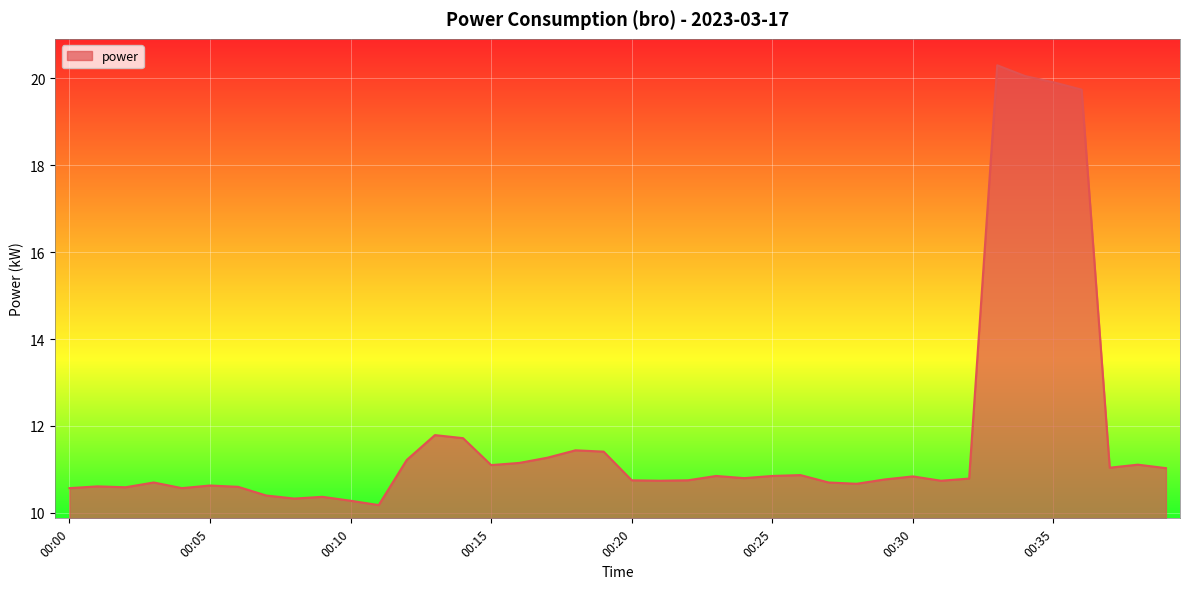

What is the difference between the maximum and minimum values?

10.1